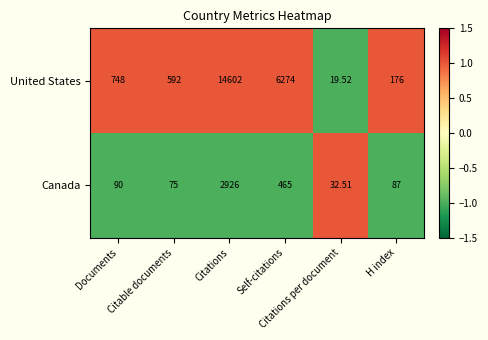

Rank the series by their average value, from highest to lowest.

United States, Canada